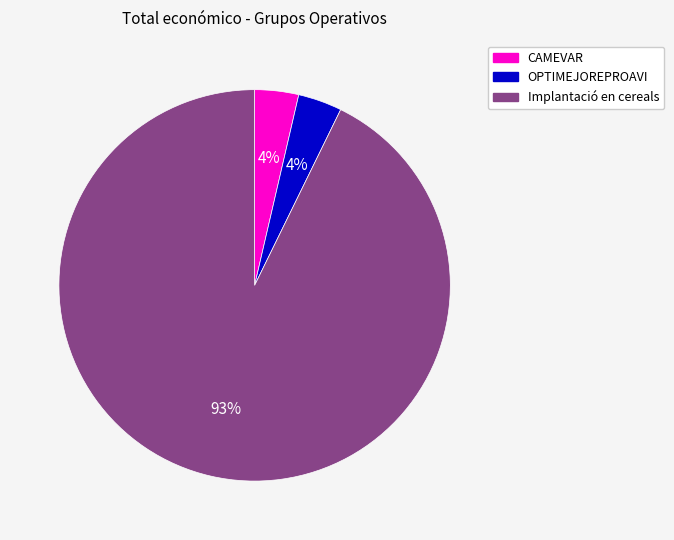

Between Implantació en cereals and CAMEVAR, which is larger?

Implantació en cereals